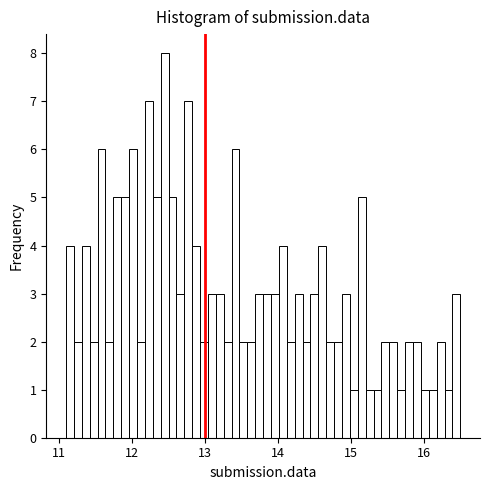

Read against the x-axis, roughly where is the centre of the tallest bar?

12.5